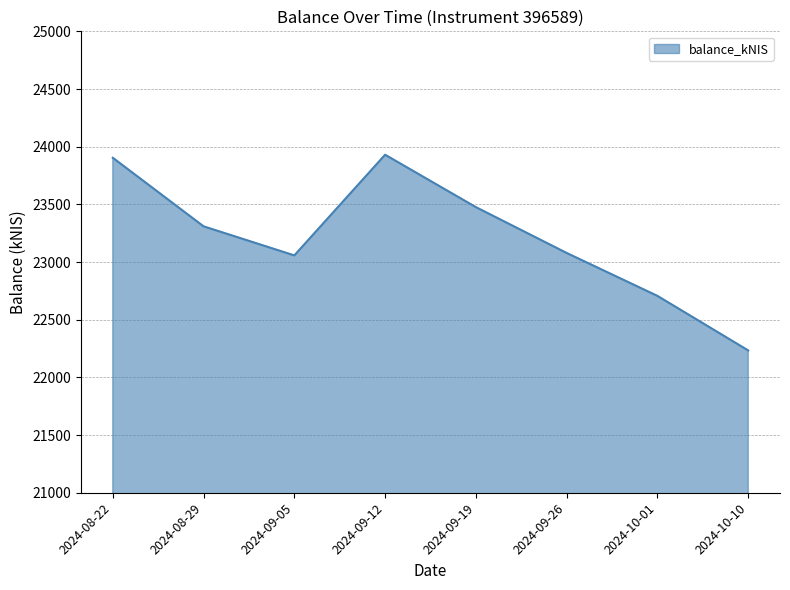

What is the sum of all values?

185695.7